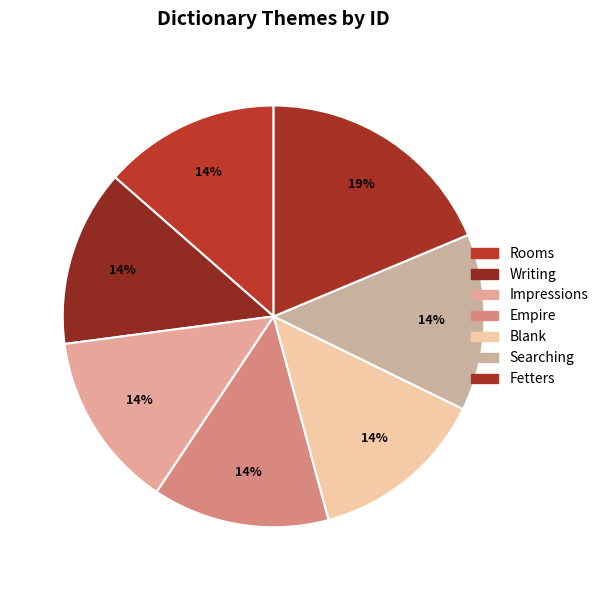

To the nearest percent, what is the combined percentage of Rooms and Writing?

27%